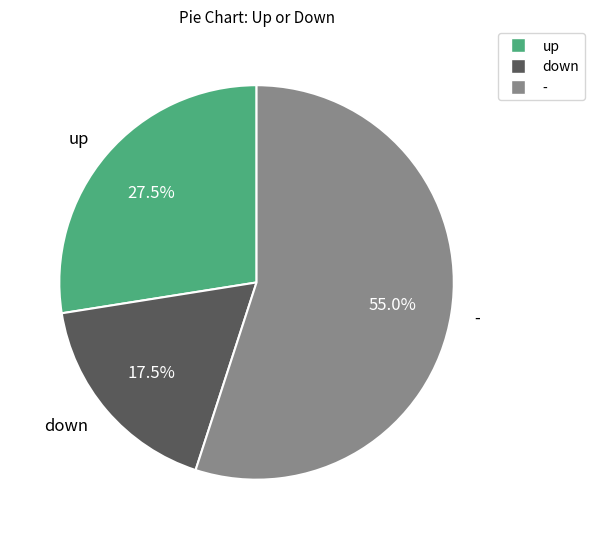

Do - and down together represent more than half of the pie?

Yes